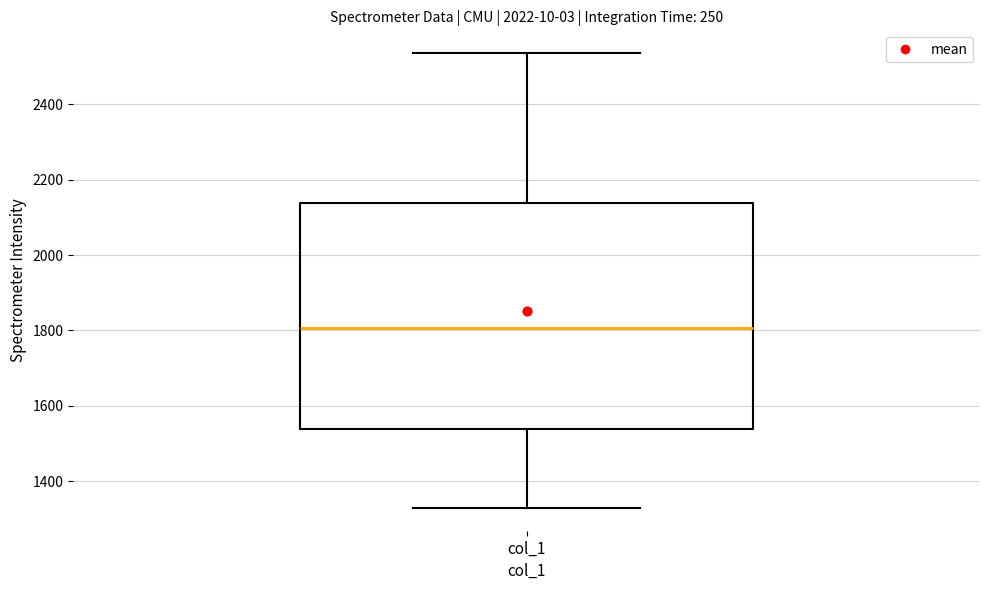

Read this box plot against the y-axis: the position of the median line, the range covered by the box, and the ends of both whiskers. The values are not printed on the chart, so give them approximately, as read against the axis.

median 1800, box 1540 to 2140, whiskers 1320 to 2540